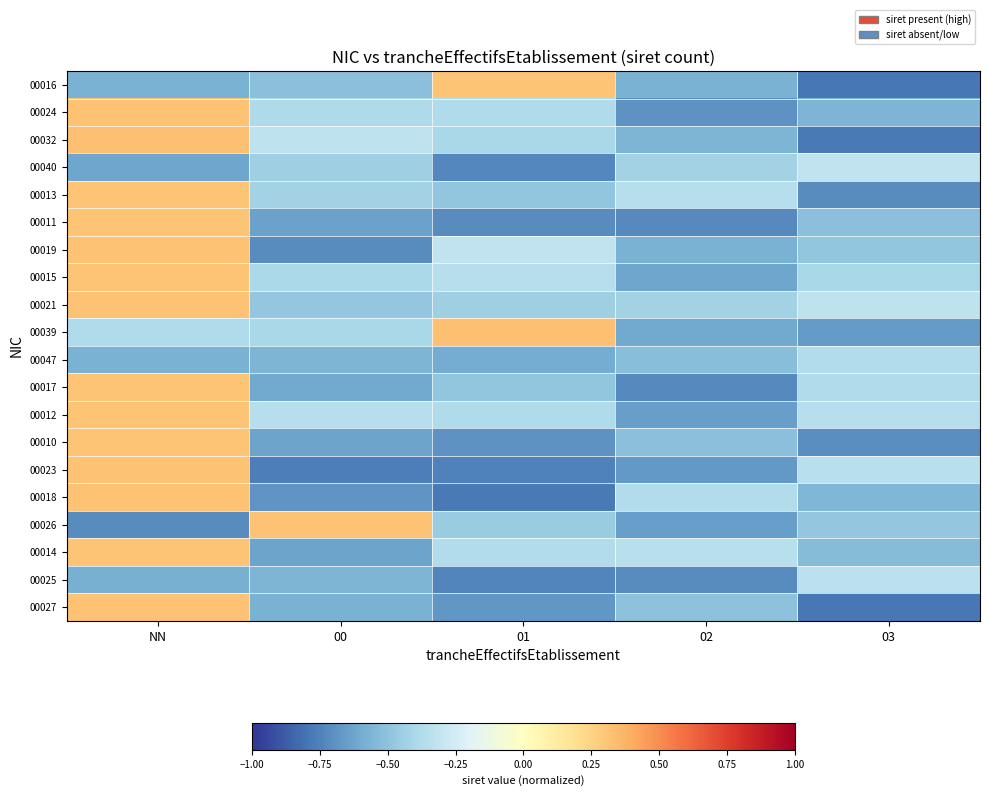

What is the difference between the highest and lowest values at NN?

1.0